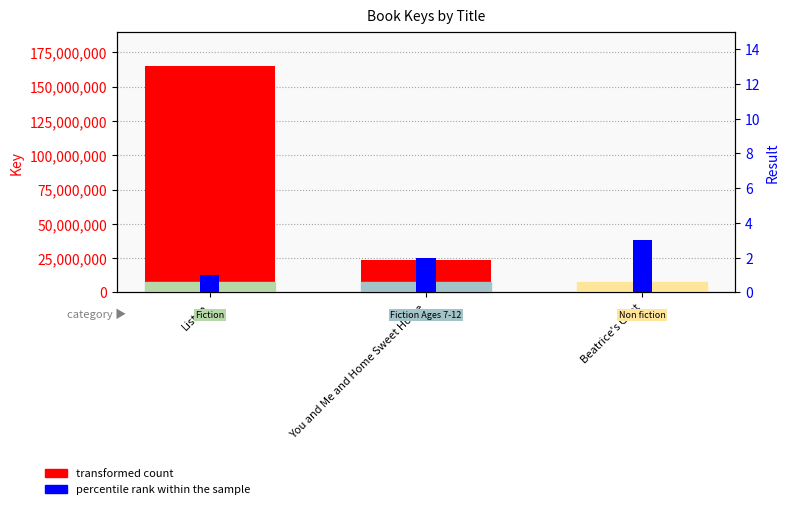

Reading left to right, extract all data points from this chart.

transformed count: Listen=165333325	You and Me and Home Sweet Home=23539486	Beatrice's Goat=1328518
percentile rank within the sample: Listen=1	You and Me and Home Sweet Home=2	Beatrice's Goat=3